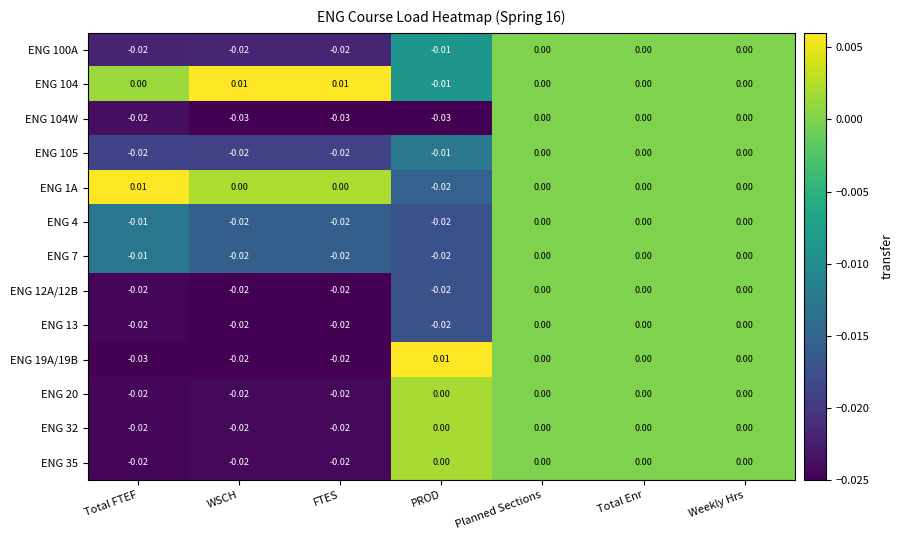

Is the value of ENG 13 at FTES greater than the value of ENG 35 at Weekly Hrs?

No